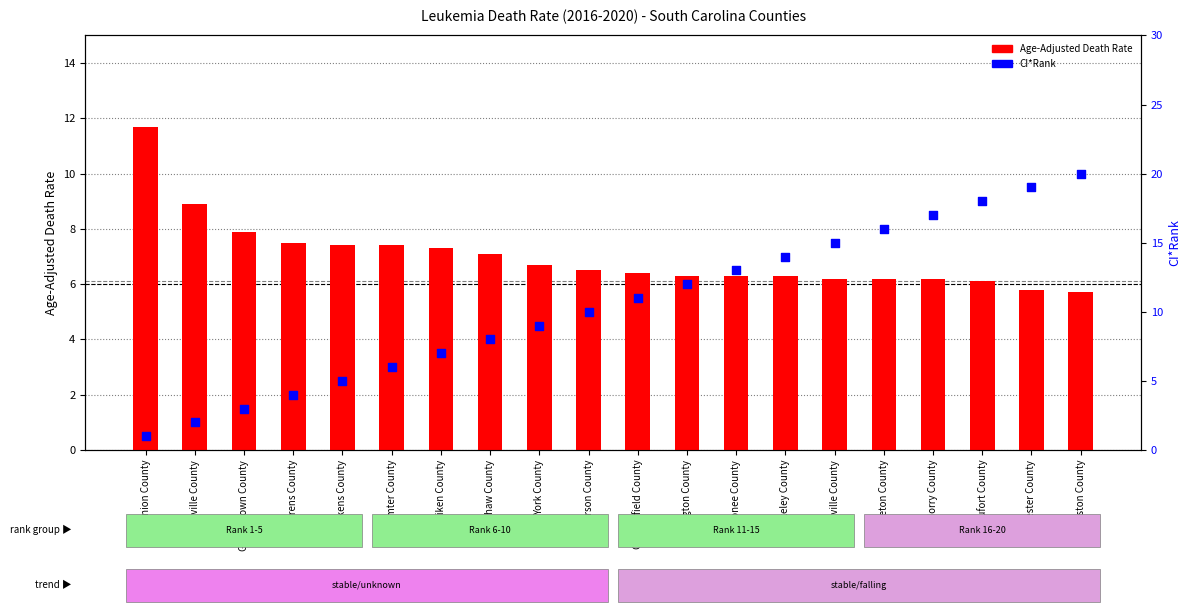

Which series has the widest spread of Y values?

CI*Rank